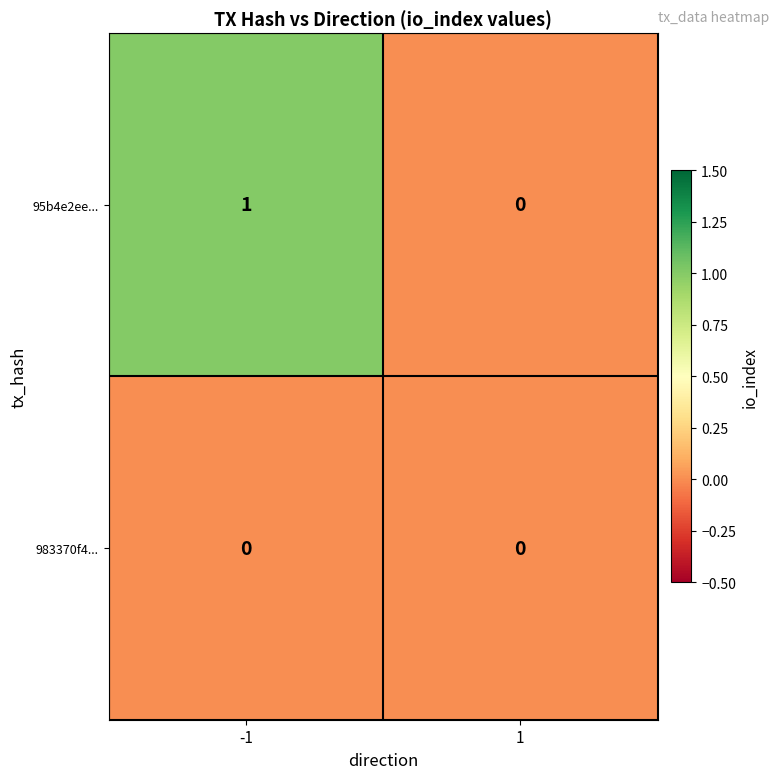

Is the value of 983370f4... at 1 greater than the value of 95b4e2ee... at -1?

No